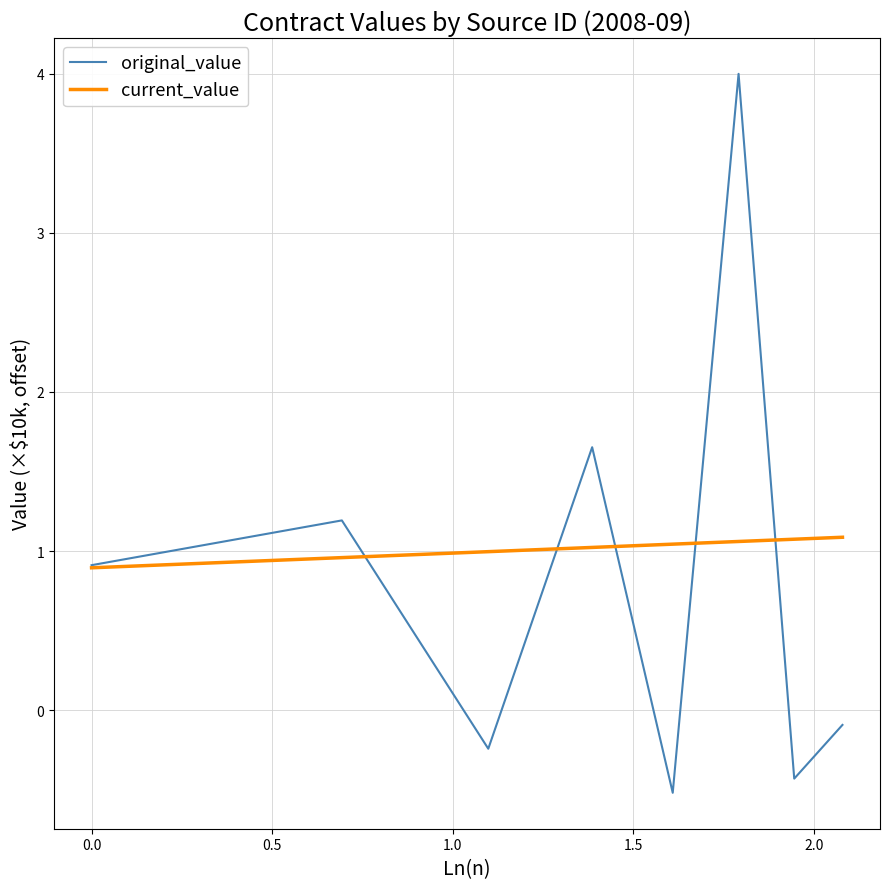

Rank the series by their maximum value, from highest to lowest.

original_value, current_value